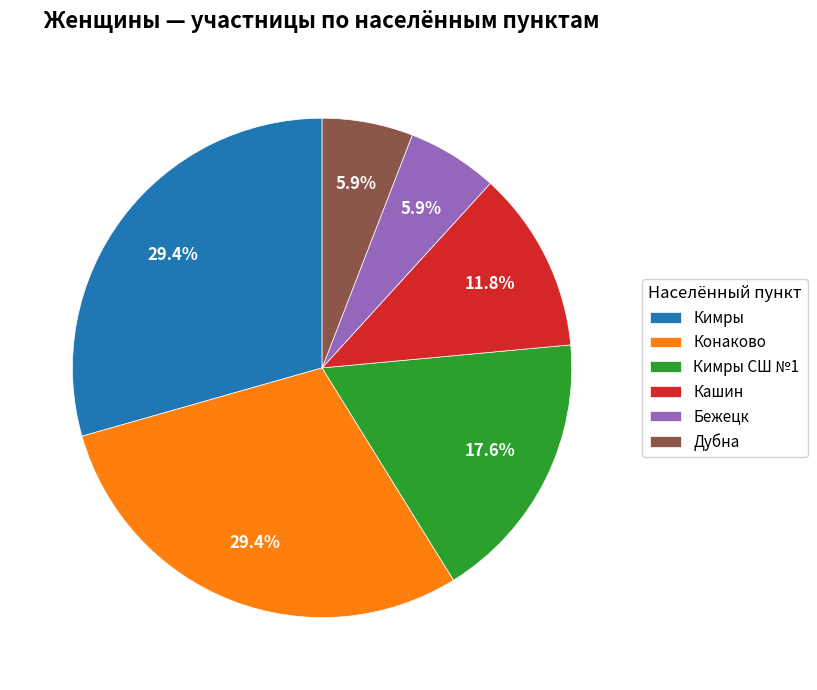

Approximately how many times larger is the value at Кашин compared to Бежецк?

2.0